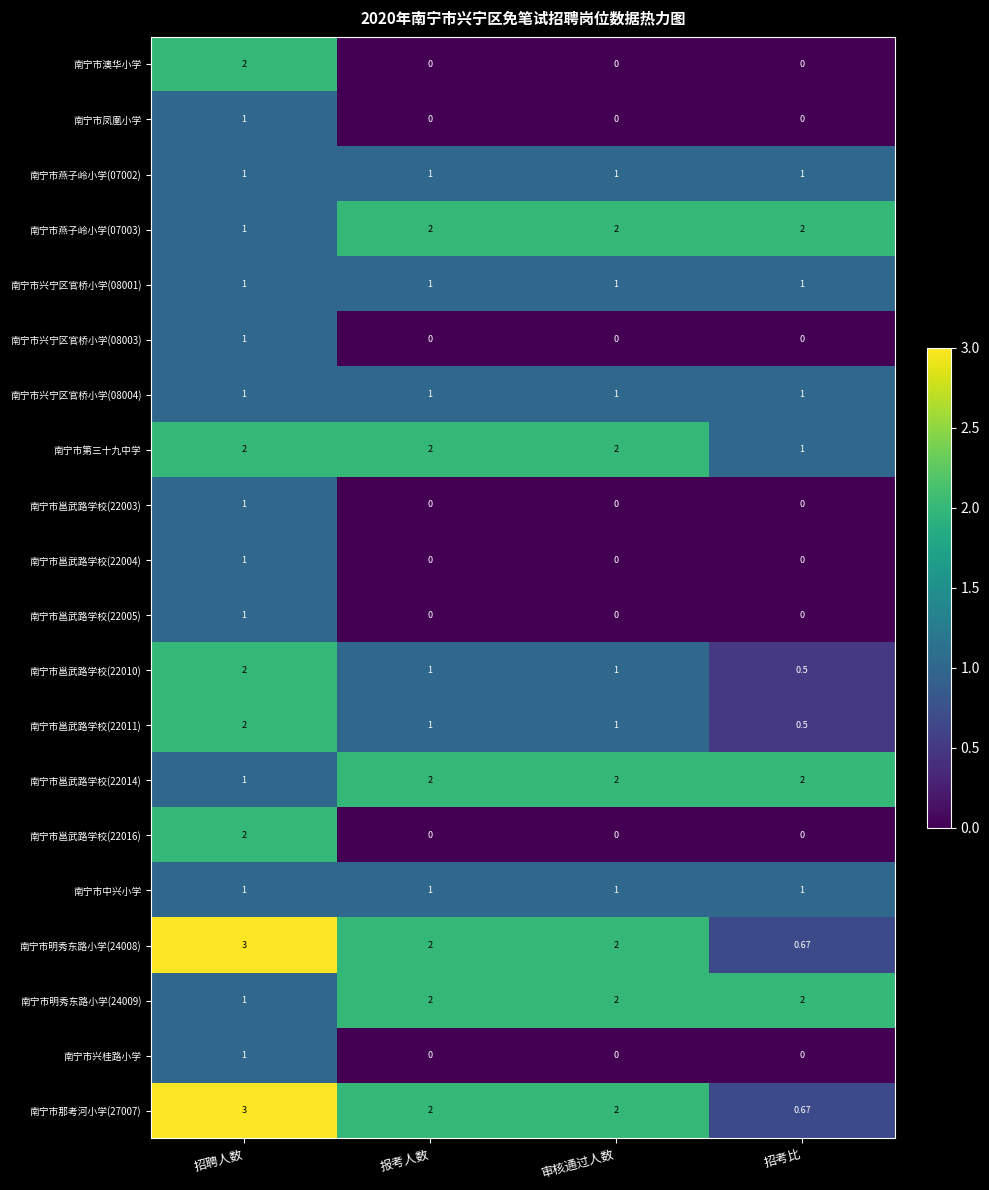

Is the value of 南宁市明秀东路小学(24008) at 报考人数 greater than the value of 南宁市兴桂路小学 at 报考人数?

Yes